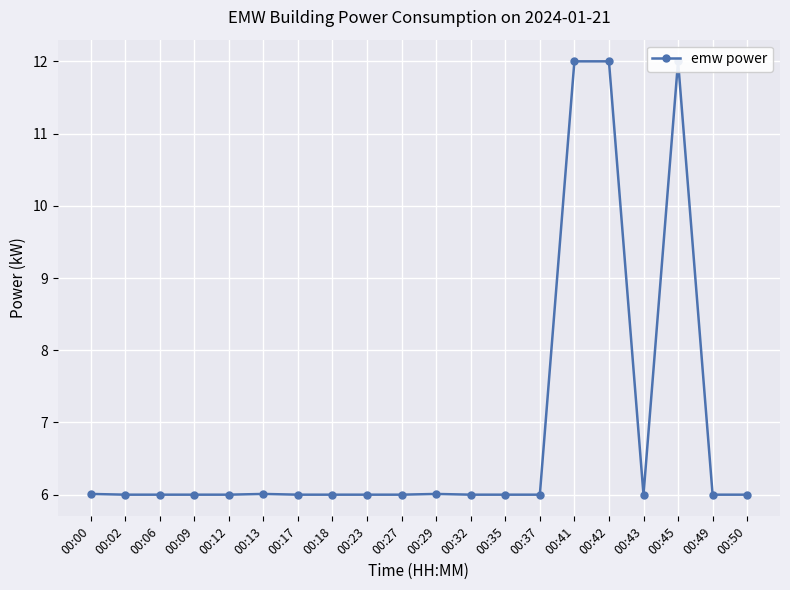

Is this an area chart (filled region under the line)?

No